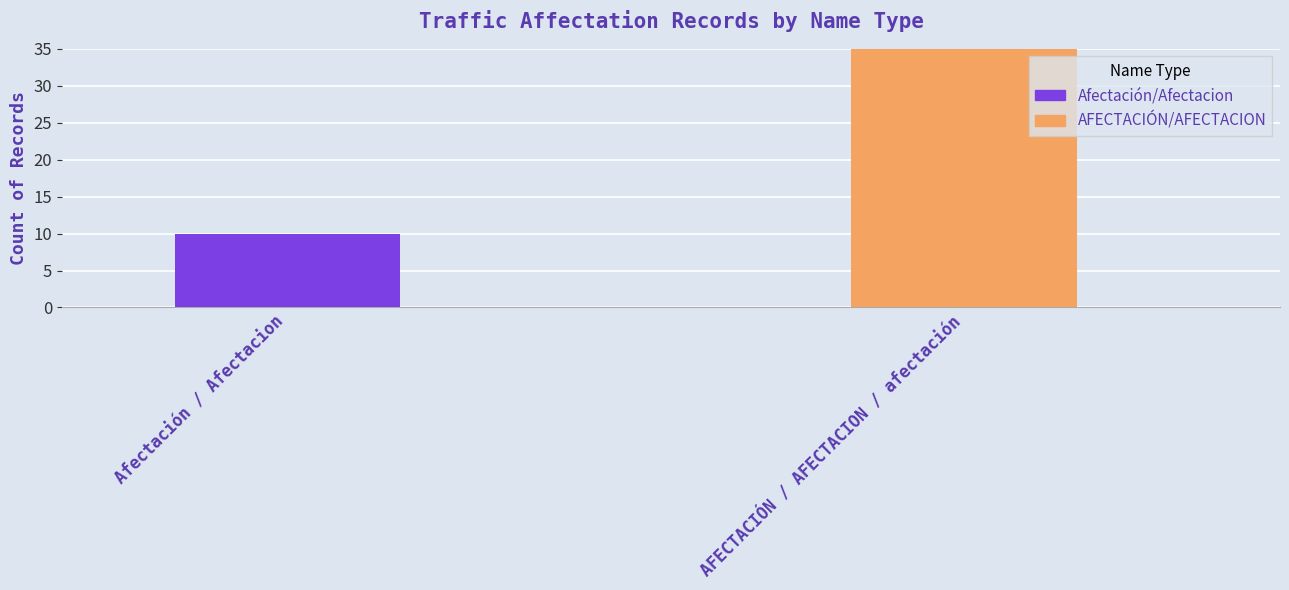

List the series in order of their overall mean, lowest first.

Afectacion, AFECTACION